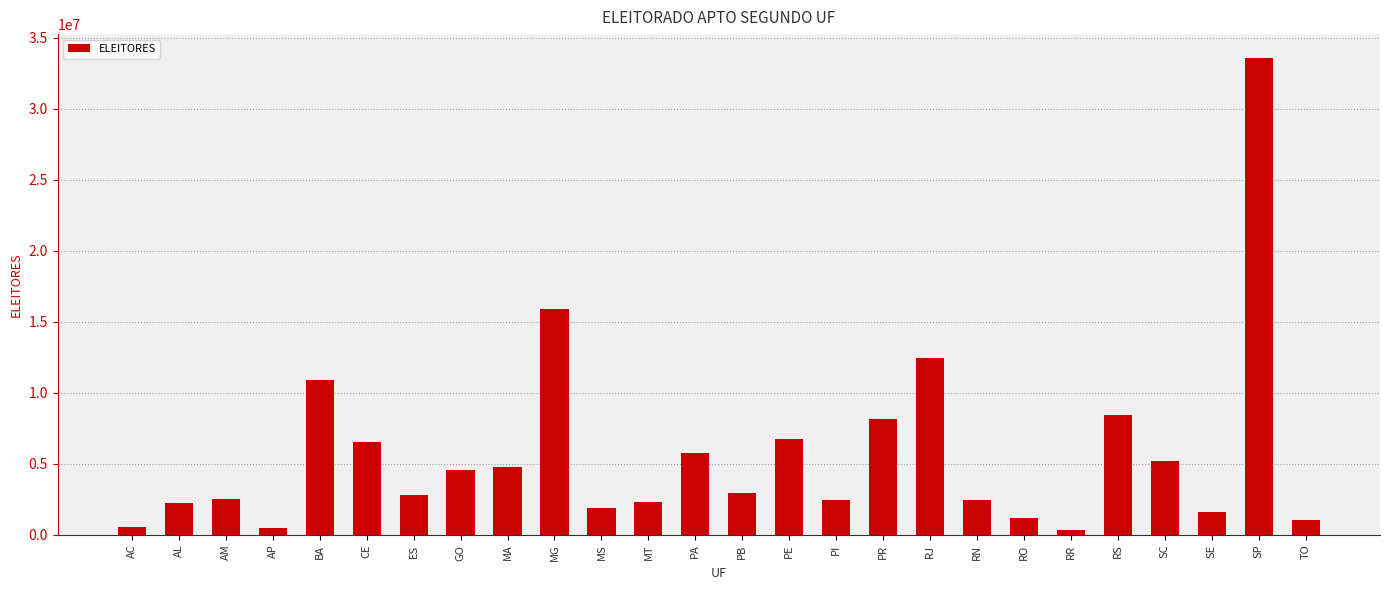

What is the difference between the maximum and minimum values?

33222643